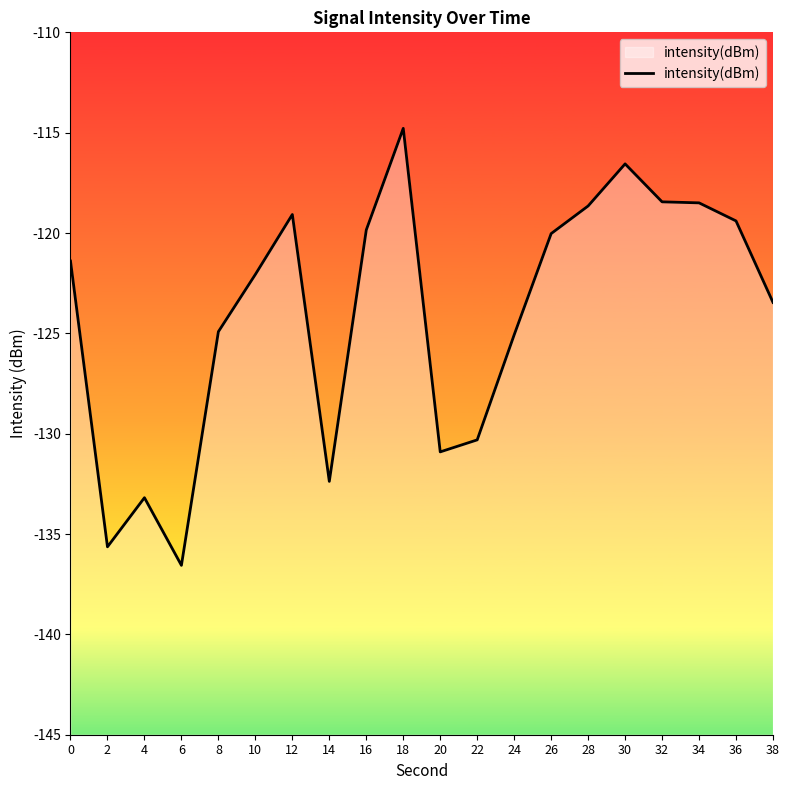

At which category does the data reach its first local valley?

2